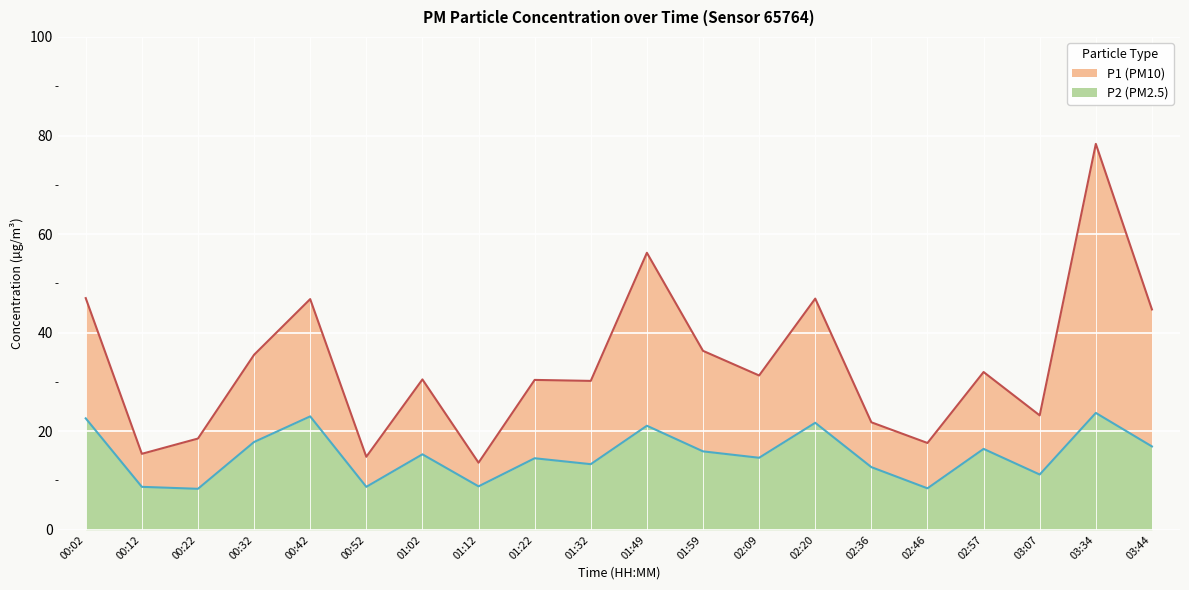

Reading right to left, list all the values displayed in this chart.

P2: 16.9	23.7	11.2	16.4	8.4	12.7	21.7	14.6	15.9	21.1	13.3	14.5	8.8	15.3	8.7	23.0	17.8	8.3	8.7	22.6
P1: 44.7	78.3	23.2	32.0	17.6	21.8	46.9	31.3	36.3	56.2	30.2	30.4	13.6	30.5	14.8	46.8	35.5	18.5	15.4	47.0